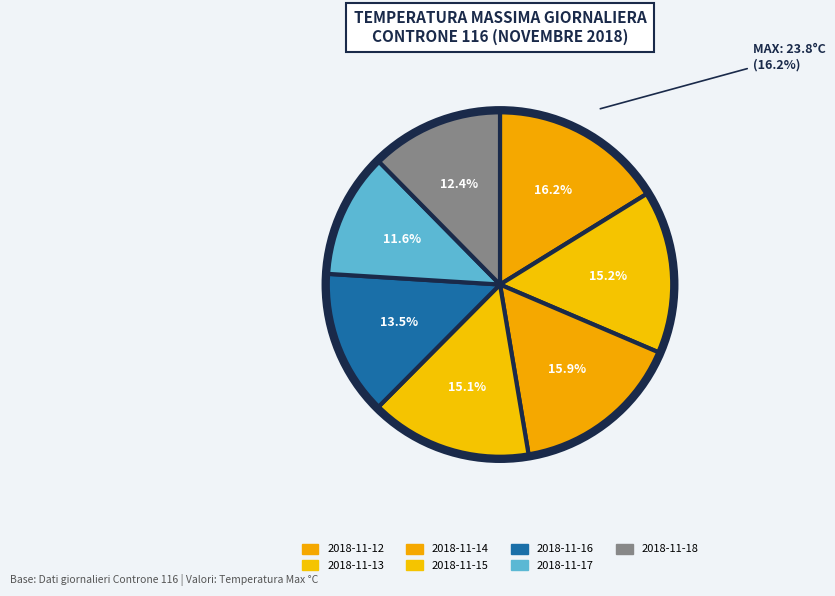

To the nearest percent, what percentage of the pie is 2018-11-18?

12%